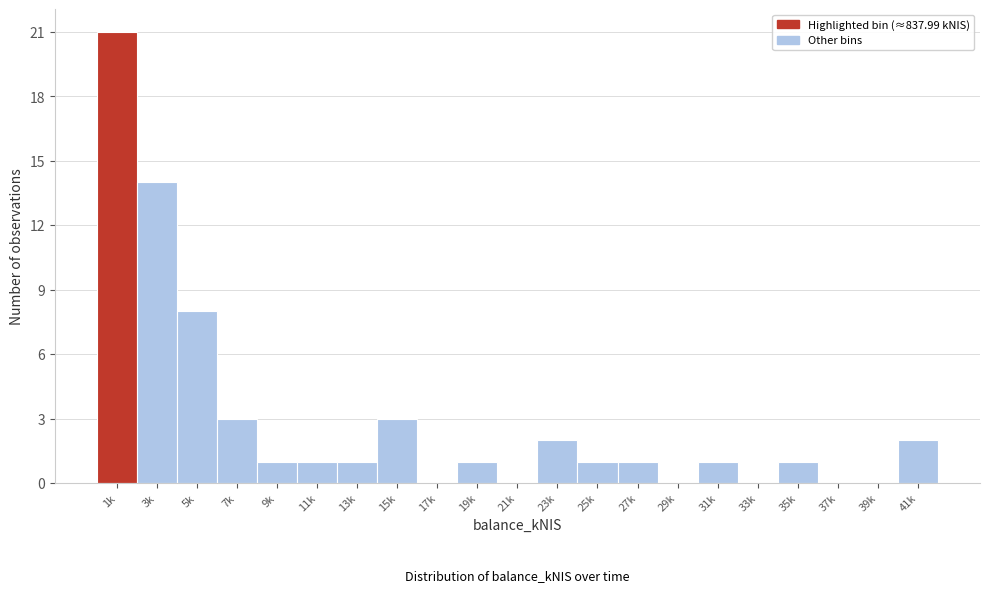

Reading left to right, what are all the values shown in this chart?

1k=21	3k=14	5k=8	7k=3	9k=1	11k=1	13k=1	15k=3	17k=0	19k=1	21k=0	23k=2	25k=1	27k=1	29k=0	31k=1	33k=0	35k=1	37k=0	39k=0	41k=2